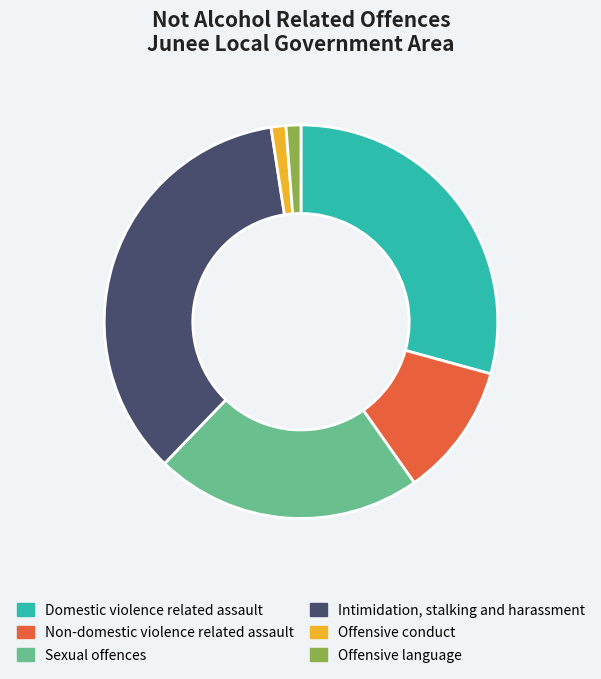

Is the sum of Sexual offences and Offensive language greater than half?

No